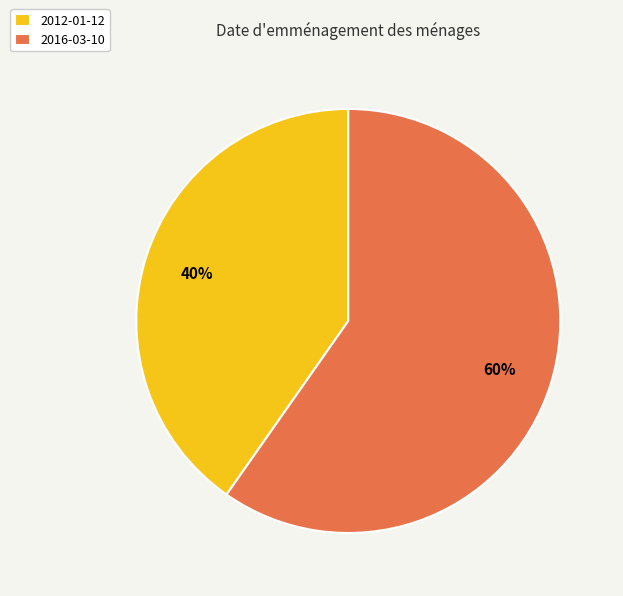

Does 2016-03-10 account for over 50% of the chart?

Yes